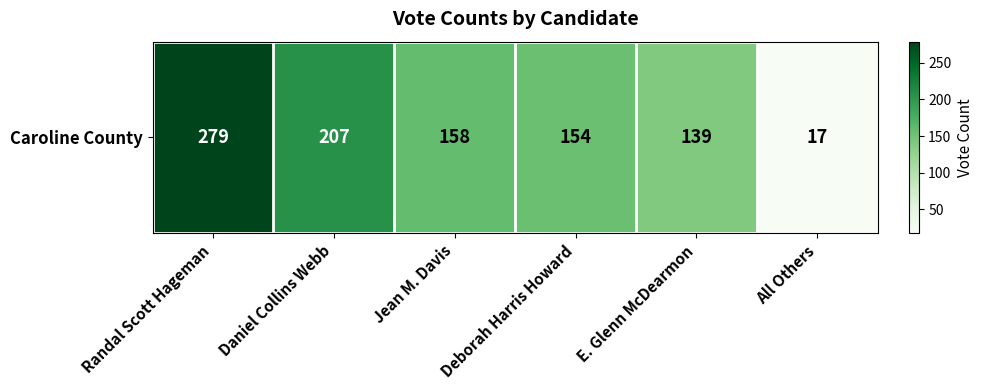

What is the sum of all values?

954